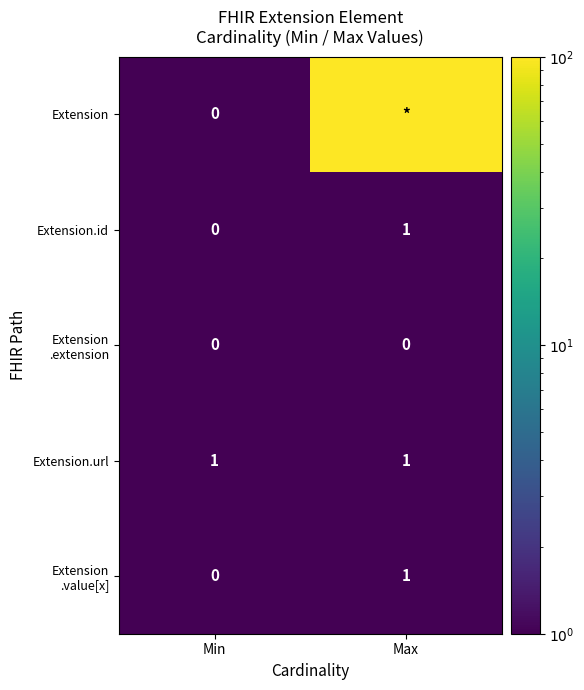

True or false: Extension.id has a value of 1 at Max.

True